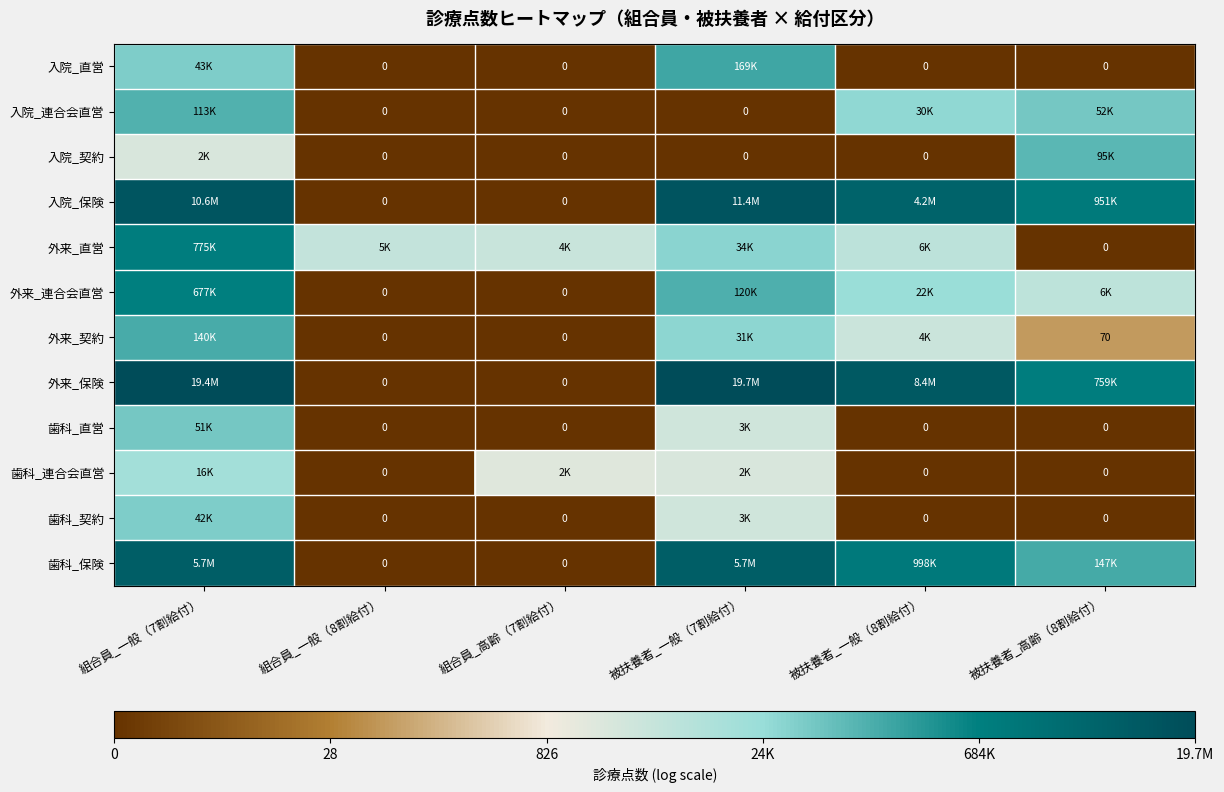

Rank the series at 被扶養者_一般（8割給付） from lowest to highest value.

入院_直営, 入院_契約, 歯科_直営, 歯科_連合会直営, 歯科_契約, 外来_契約, 外来_直営, 外来_連合会直営, 入院_連合会直営, 歯科_保険, 入院_保険, 外来_保険